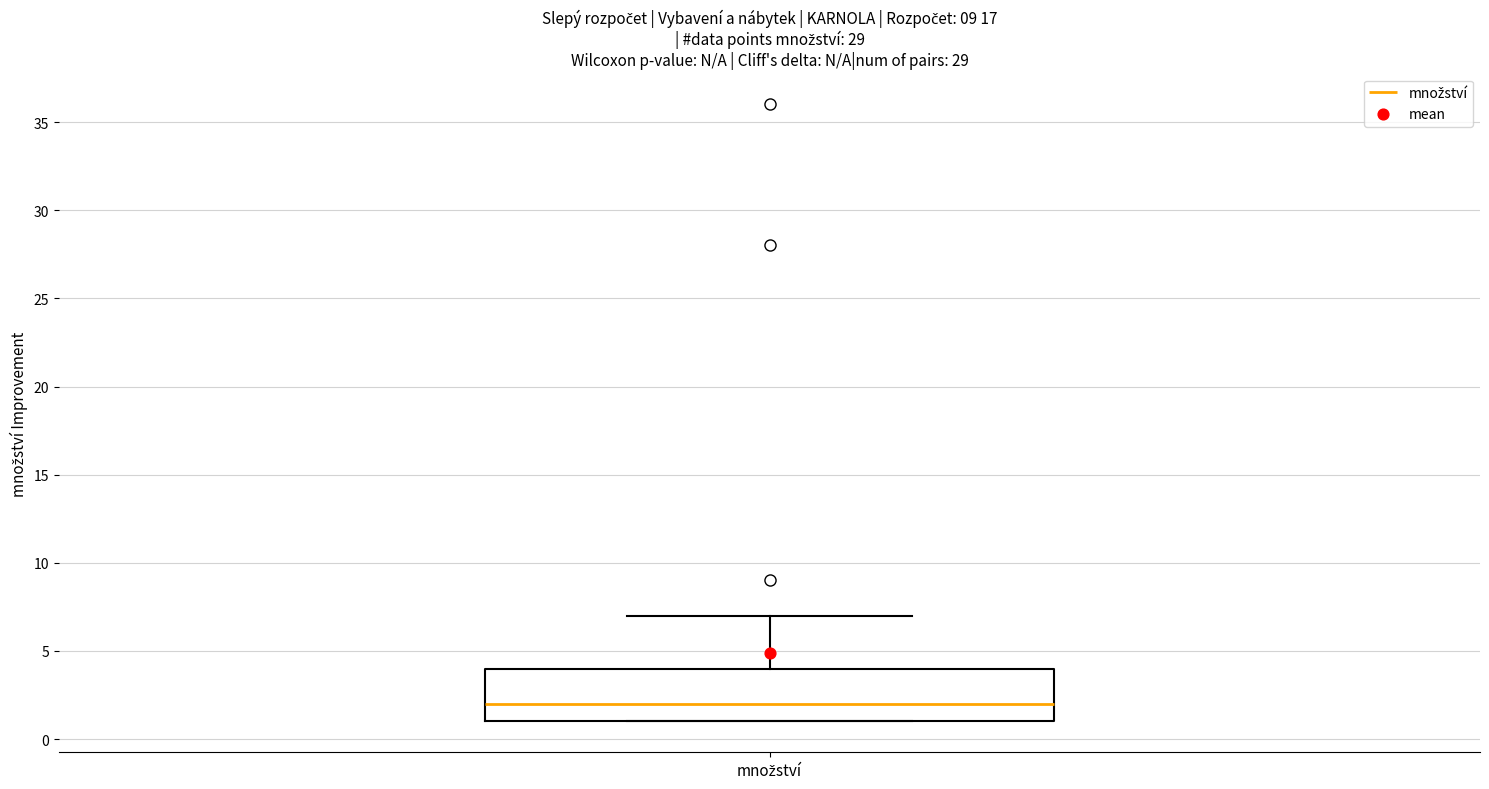

Transcribe this box plot: give where the median line is, the range the box spans, and where the two whiskers end, as read against the y-axis. The values are not printed on the chart, so give them approximately, as read against the axis.

median 2, box 1 to 4, whiskers 1 to 7